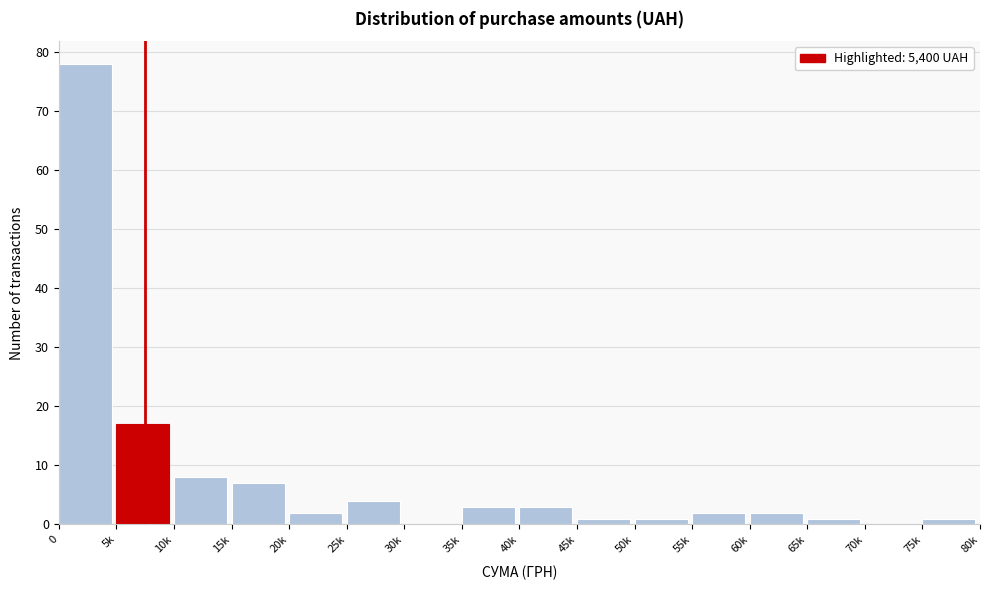

Reading left to right, transcribe all the data shown in this chart.

0=78	5k=17	10k=8	15k=7	20k=2	25k=4	30k=0	35k=3	40k=3	45k=1	50k=1	55k=2	60k=2	65k=1	70k=0	75k=1